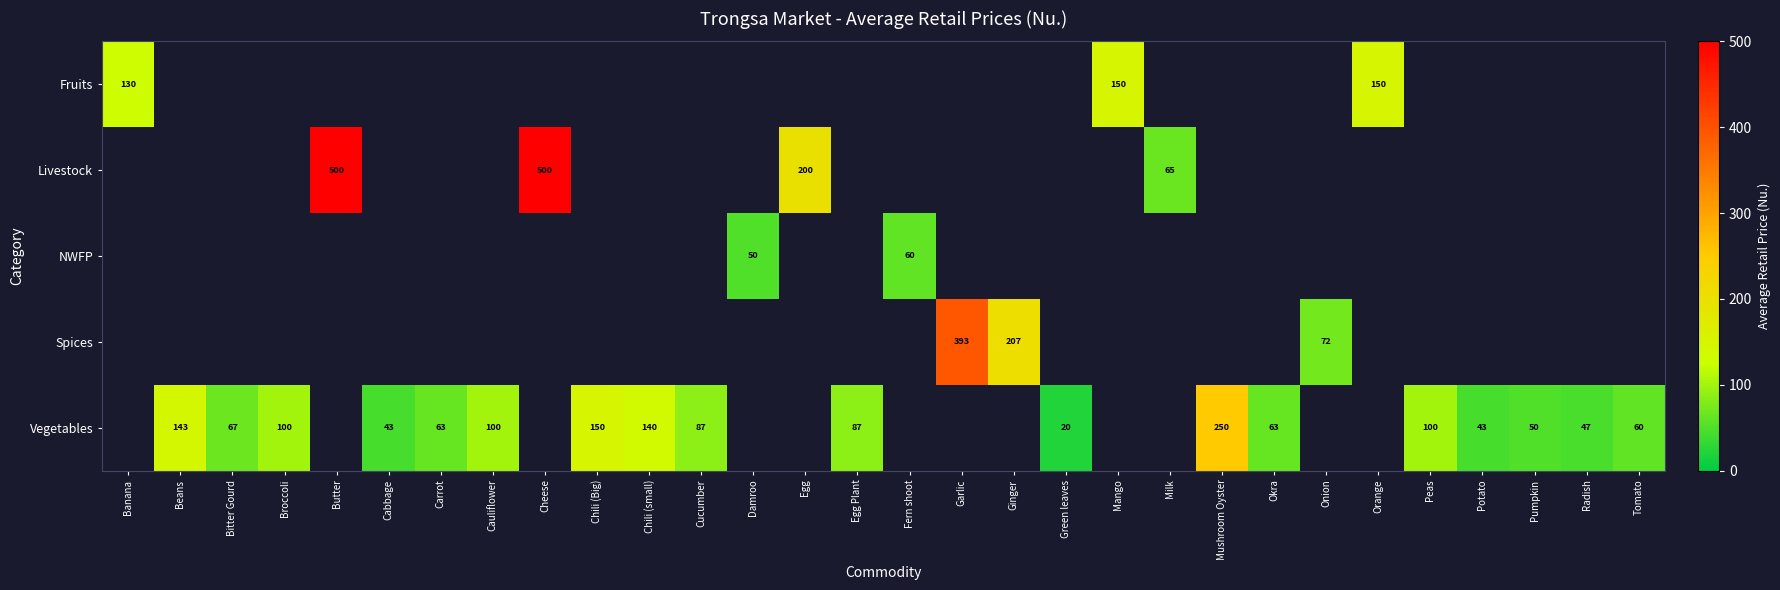

How many positive values does the Livestock series have?

4